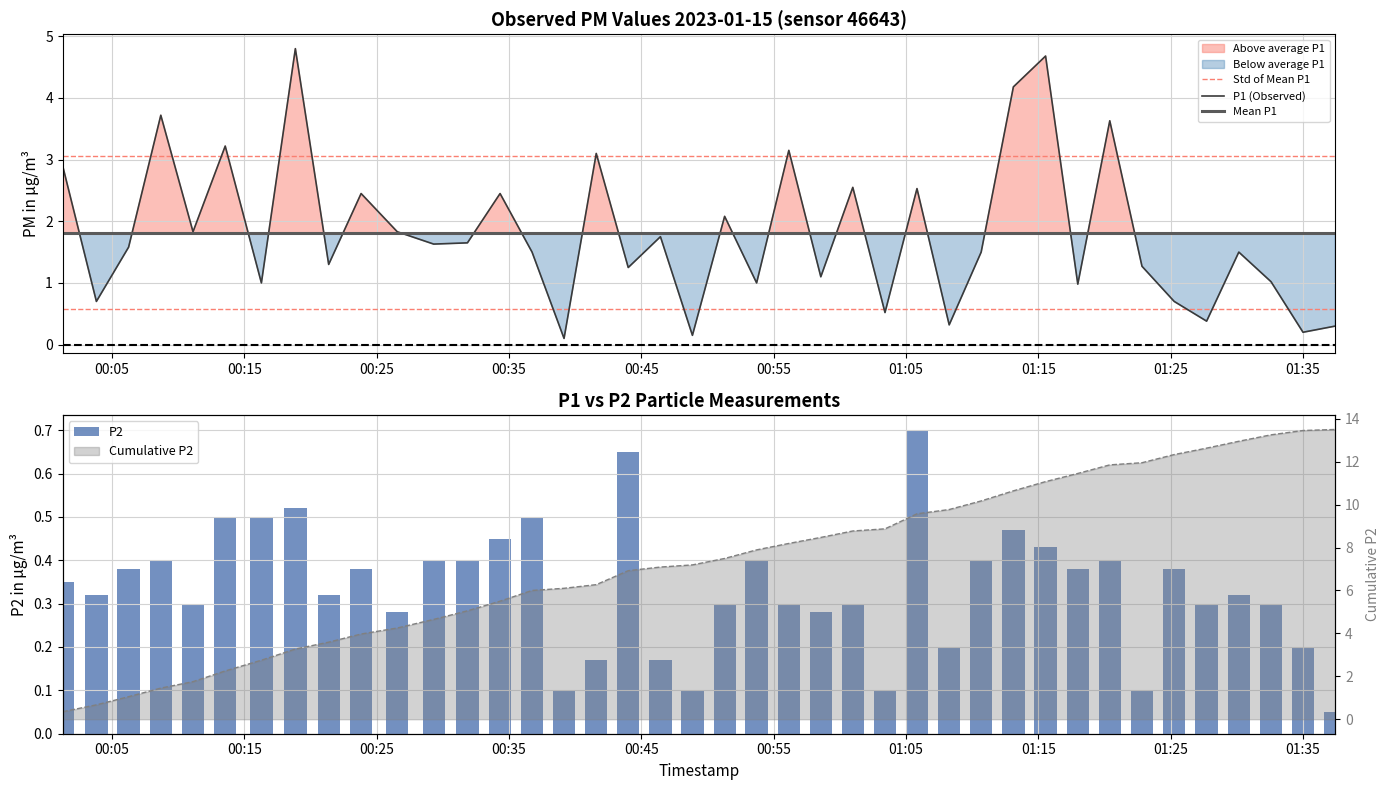

What is the lowest value of the Mean P1 series?

1.8